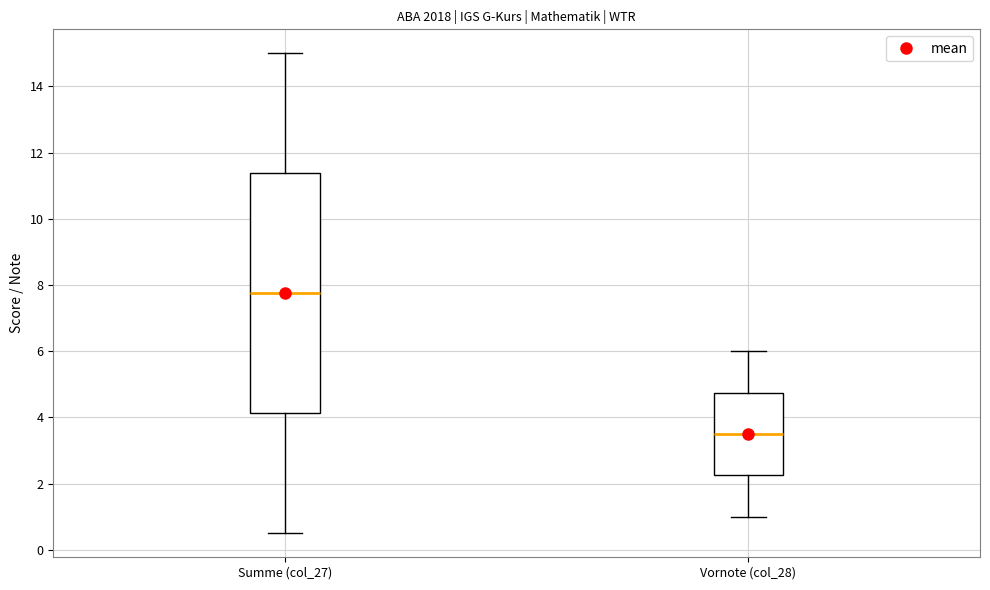

Which box's median line is the highest?

Summe (col_27)